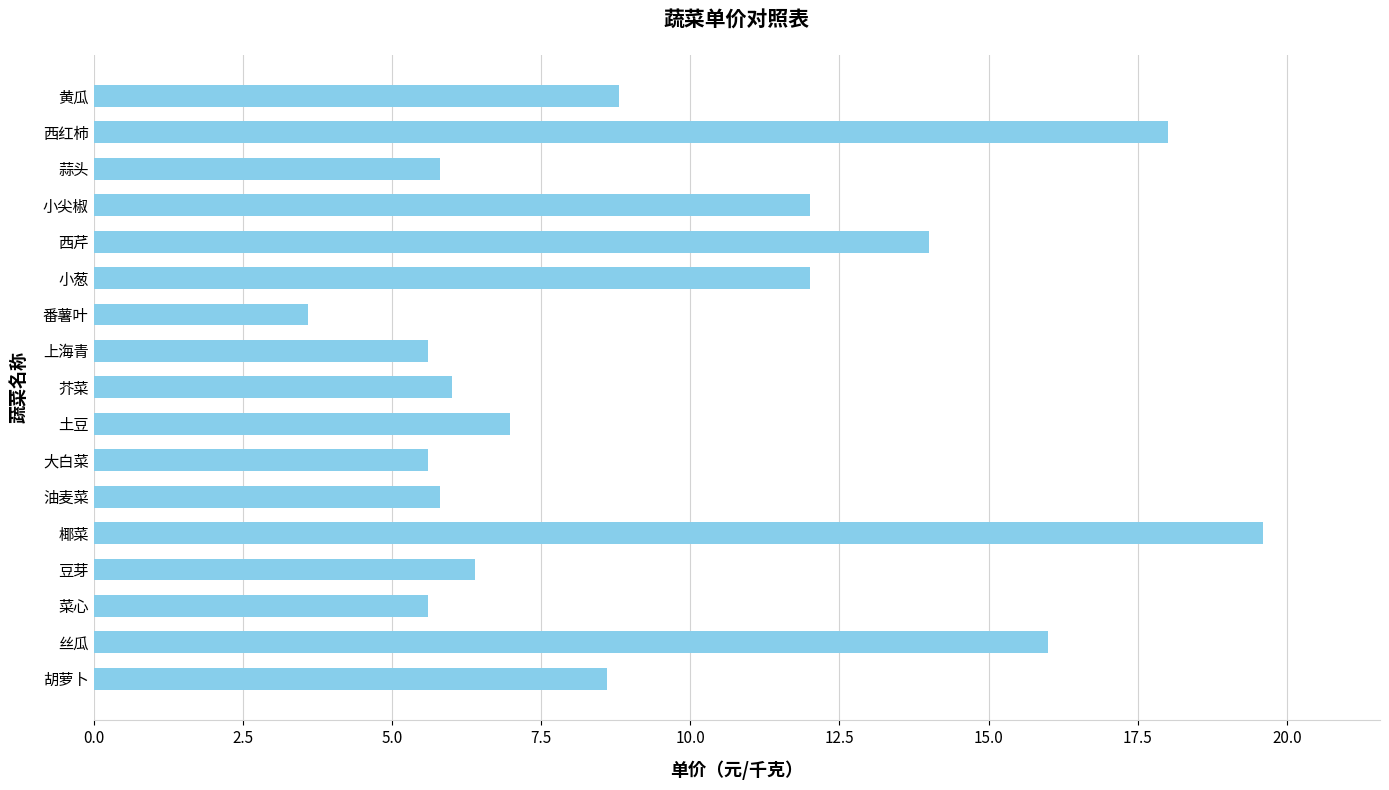

Between 丝瓜 and 西红柿, which is larger?

西红柿